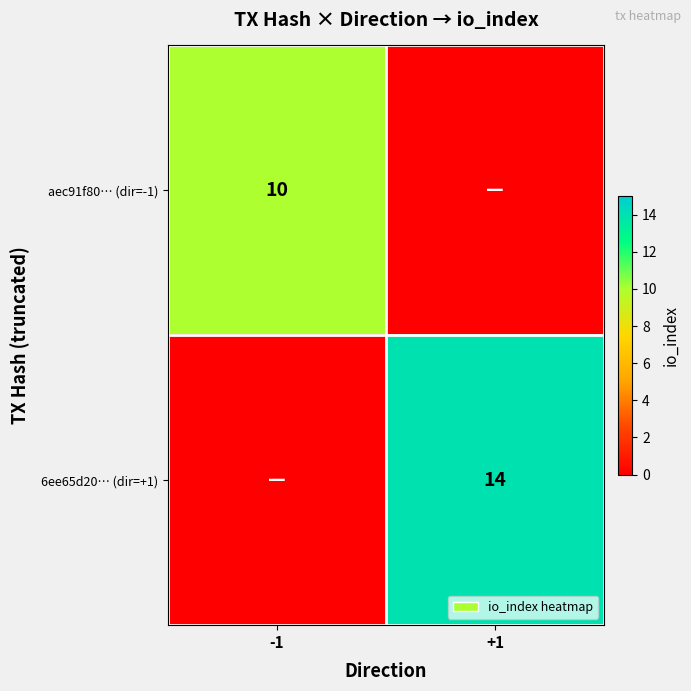

Is the value of aec91f80… (dir=-1) at -1 greater than the value of 6ee65d20… (dir=+1) at +1?

No